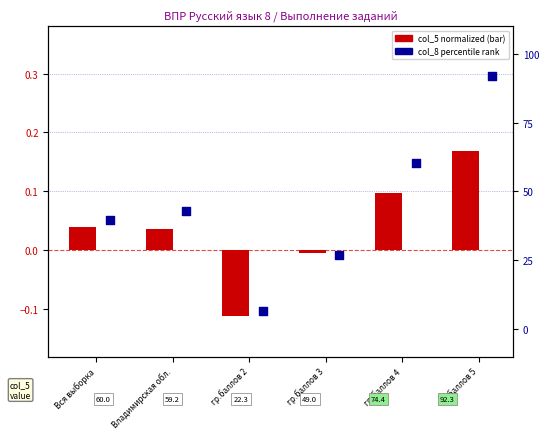

Which series reaches the maximum Y coordinate?

col_8 (percentile)